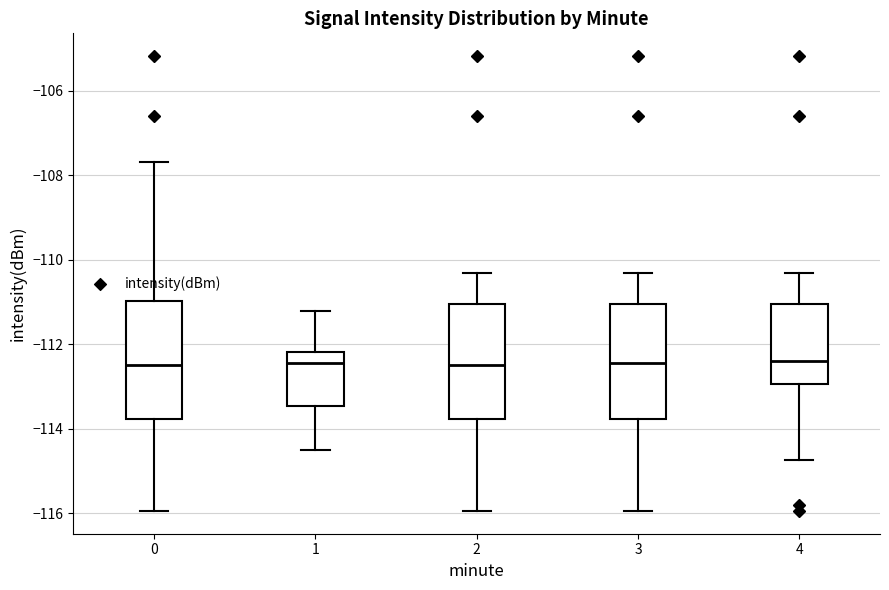

Reading left to right, transcribe this box plot: for each box, give where its median line is, the range the box spans, and where its two whiskers end, as read against the y-axis. The values are not printed on the chart, so give them approximately, as read against the axis.

0: median -112.4, box -113.8 to -111.0, whiskers -116.0 to -107.6
1: median -112.4, box -113.4 to -112.2, whiskers -114.4 to -111.2
2: median -112.4, box -113.8 to -111.0, whiskers -116.0 to -110.4
3: median -112.4, box -113.8 to -111.0, whiskers -116.0 to -110.4
4: median -112.4, box -113.0 to -111.0, whiskers -114.8 to -110.4